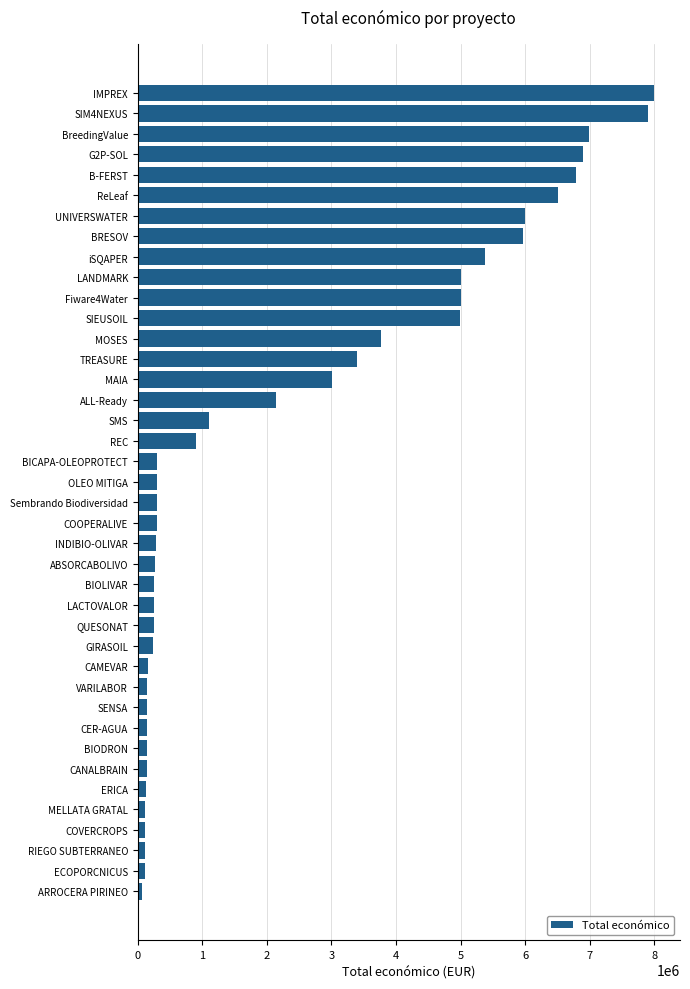

The value at ReLeaf is 6504027. True or false?

True